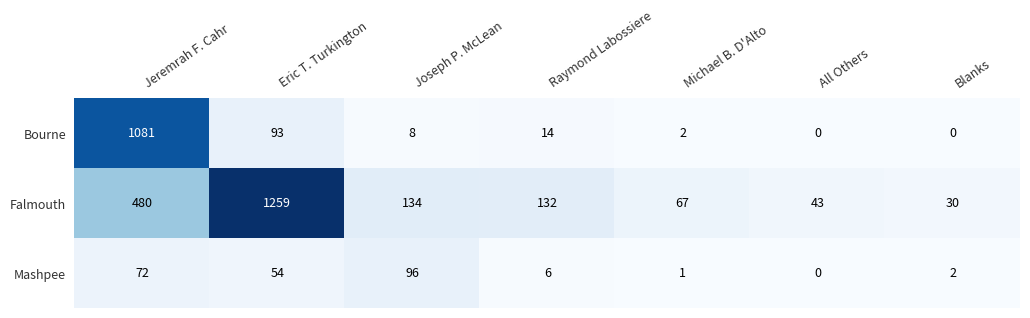

Where does the Bourne series first go above 8?

Jeremrah F. Cahr